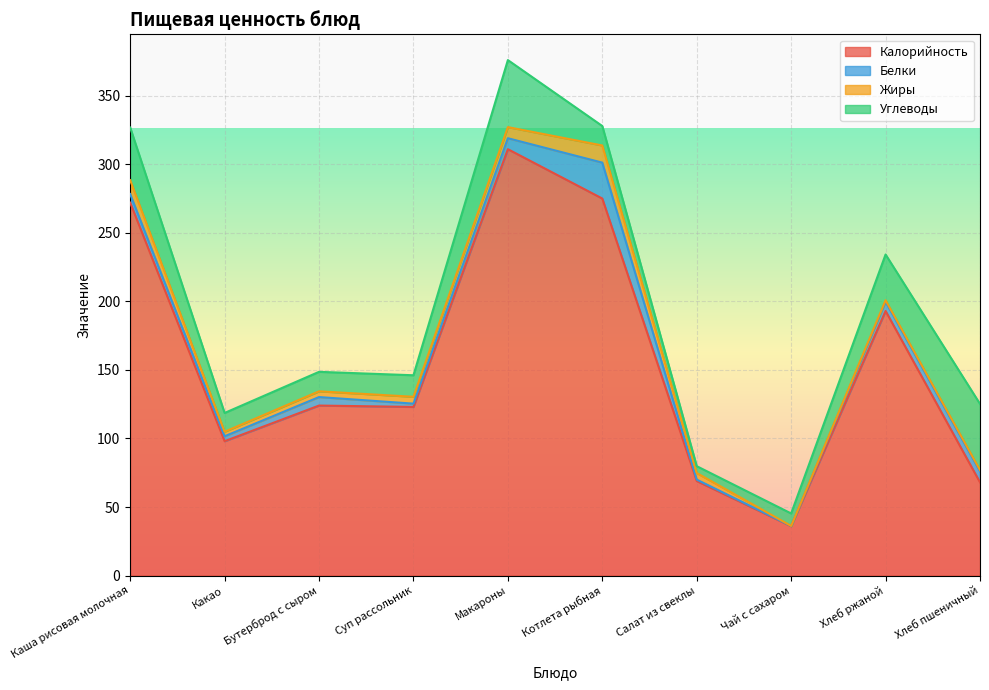

What is the sum of all Жиры values?

50.2